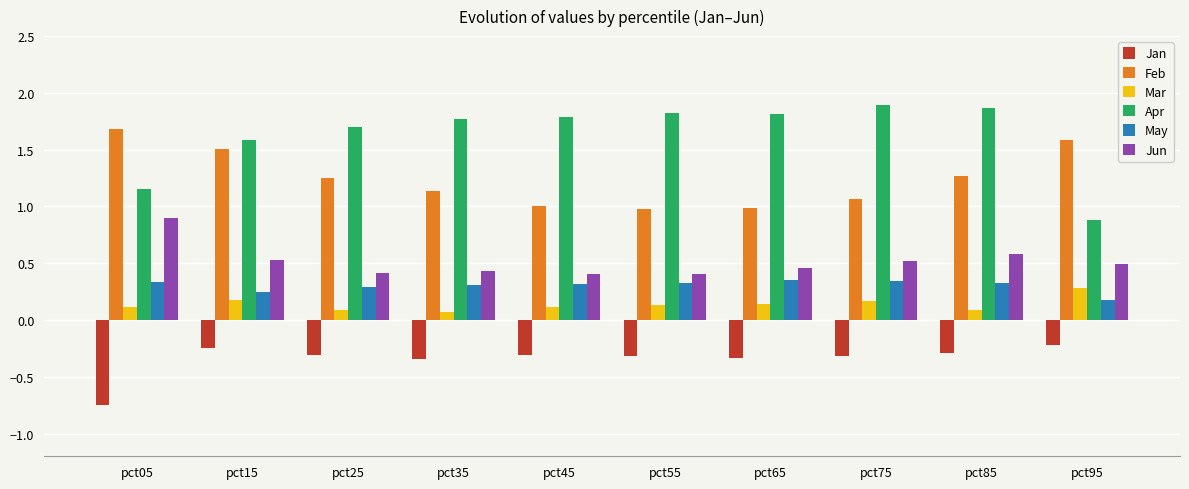

What are all the series names shown in the legend?

Jan, Feb, Mar, Apr, May, Jun